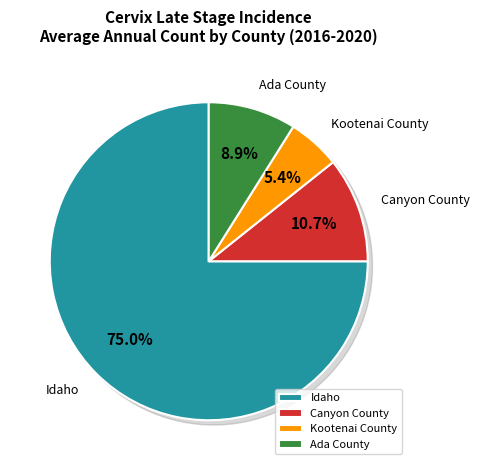

Combined, do Canyon County and Idaho account for over 50%?

Yes